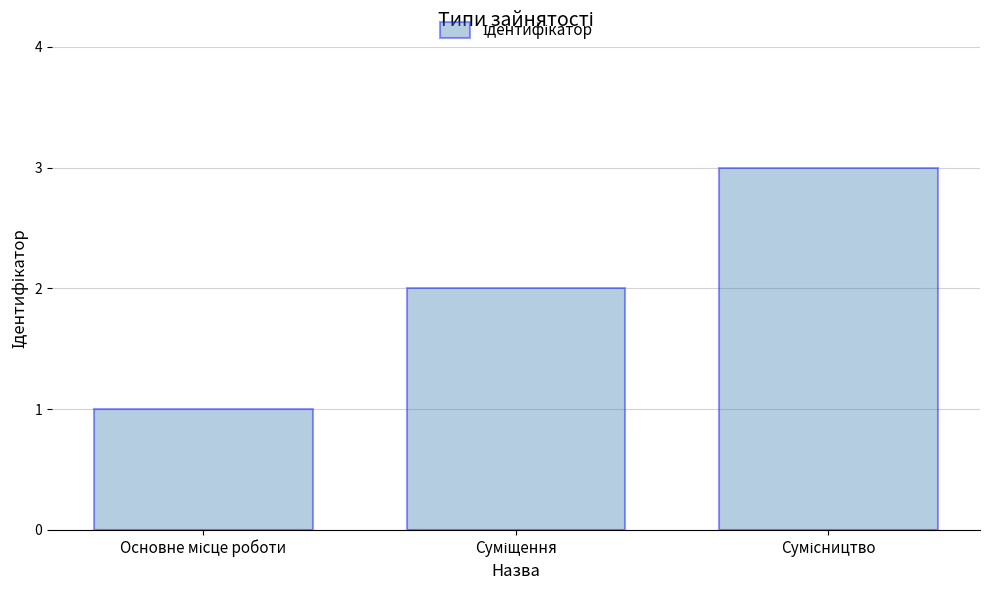

What is the difference between the maximum and minimum values?

2